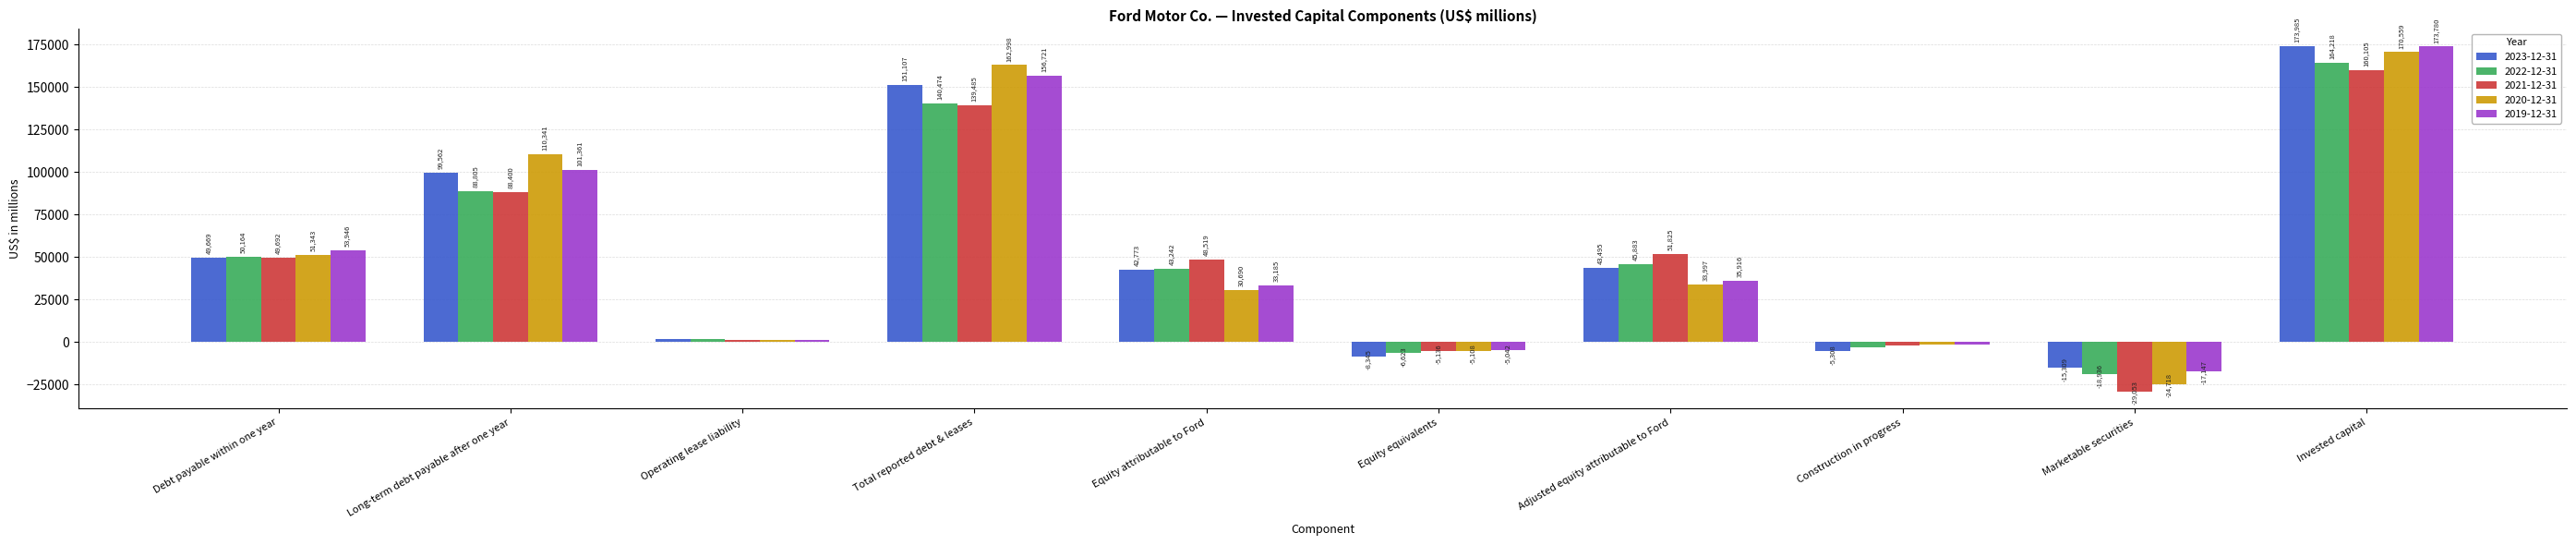

Where does the 2022-12-31 series first go above 45883?

Debt payable within one year